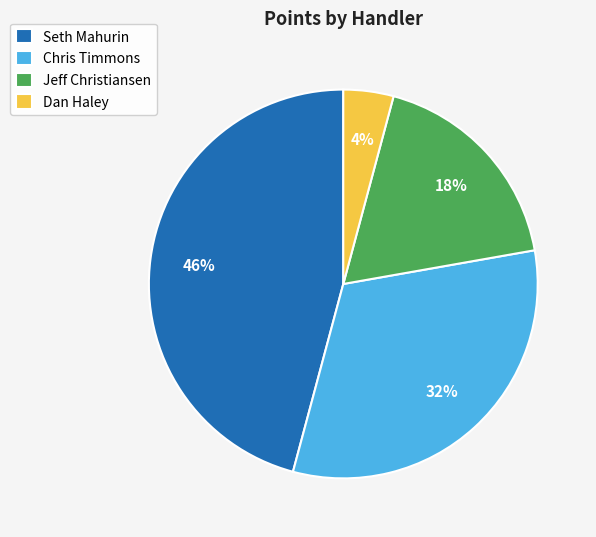

Which category has the smallest portion of the pie?

Dan Haley